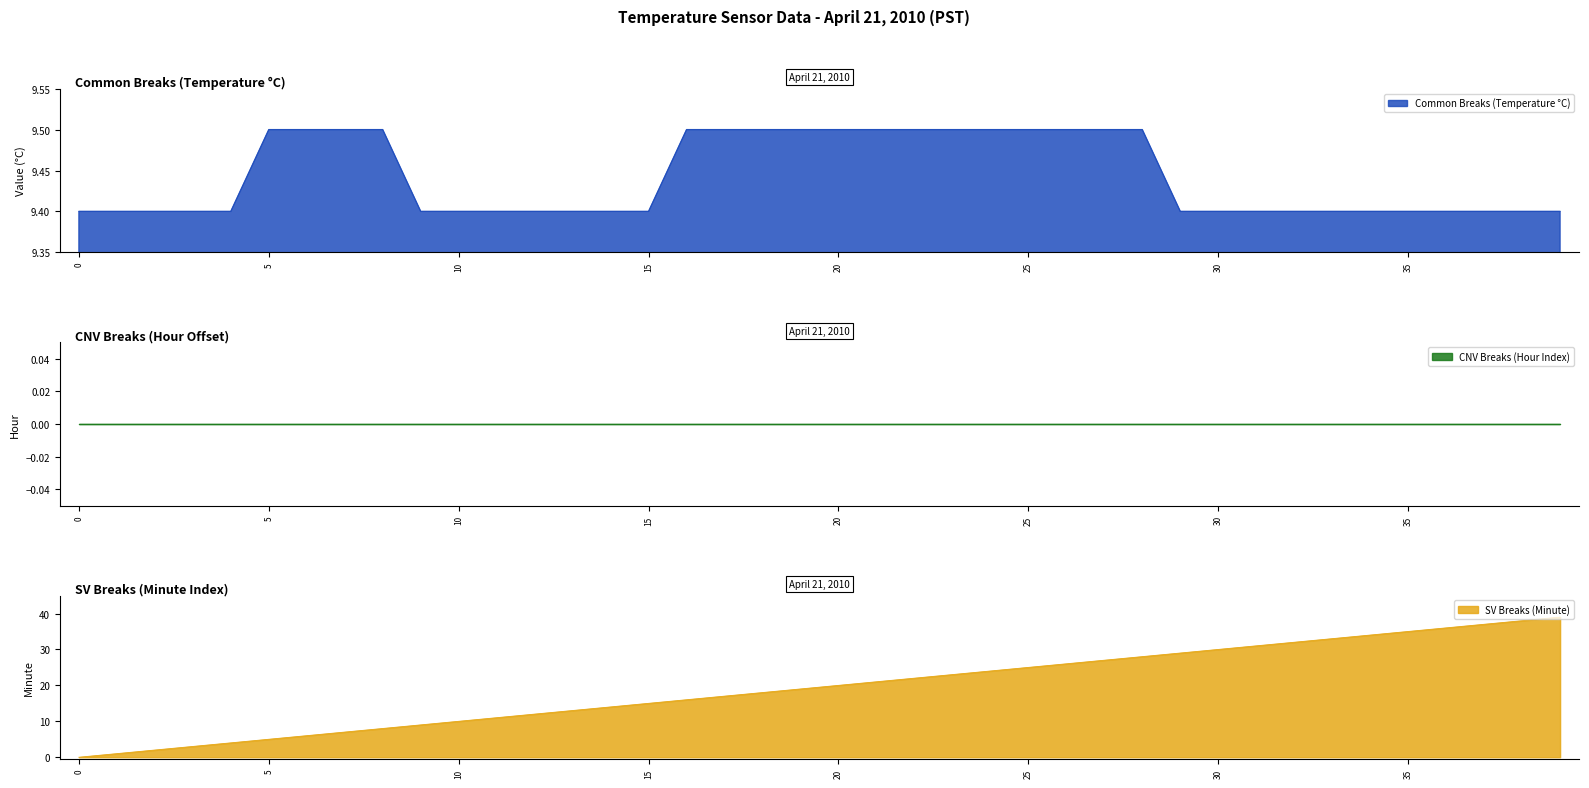

What is the highest value of the Common Breaks (Temperature °C) series?

9.5